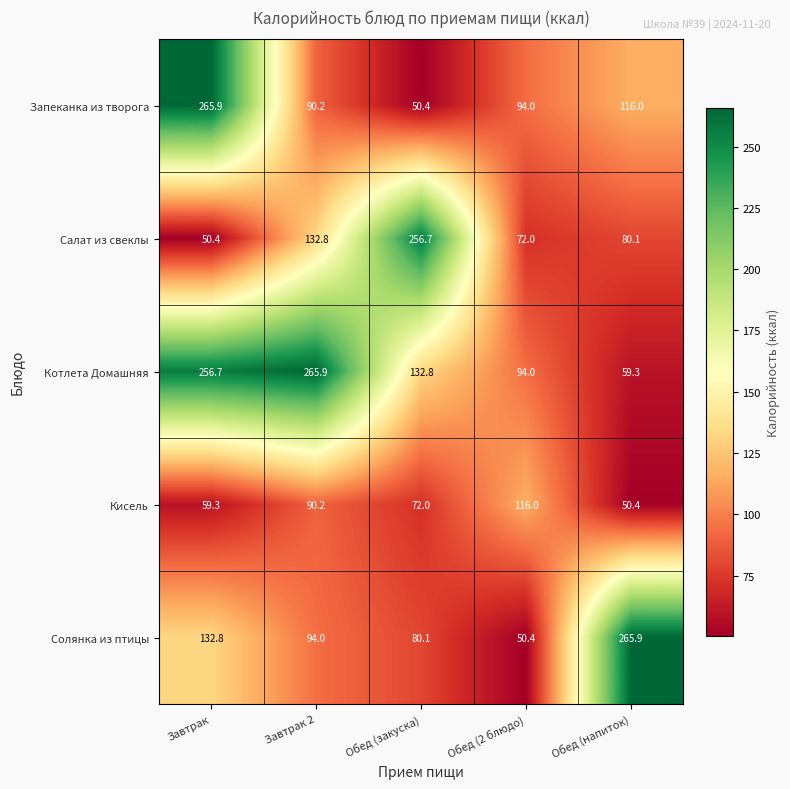

What is the difference between the Кисель values at Обед (2 блюдо) and Завтрак 2?

25.8